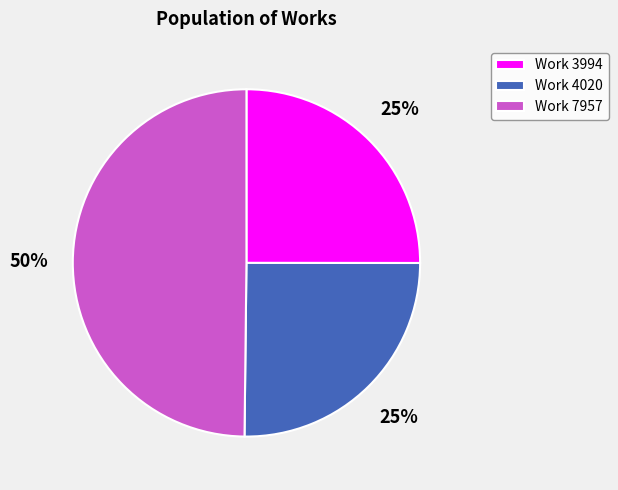

To the nearest percent, what is the average slice percentage?

33%